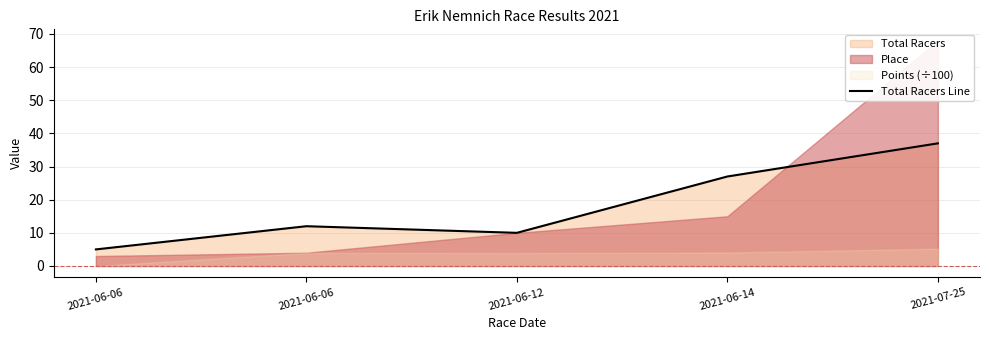

What is the ratio of the value at 2021-06-12 to the value at 2021-06-06?

0.8